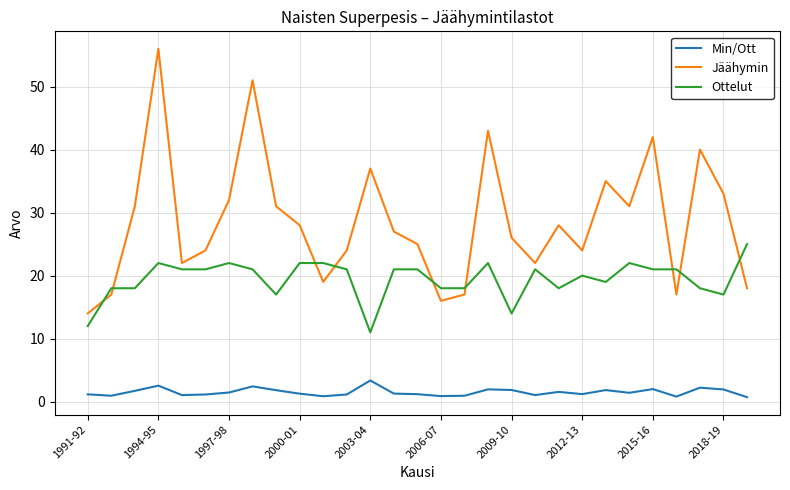

Count the number of categories in the chart.

29